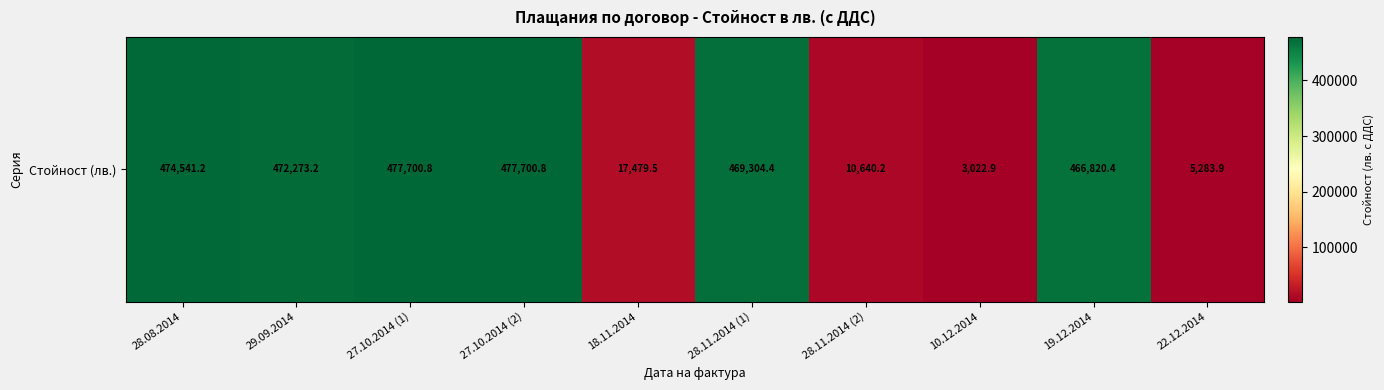

True or false: the data shows 474541.2 at 28.08.2014.

True